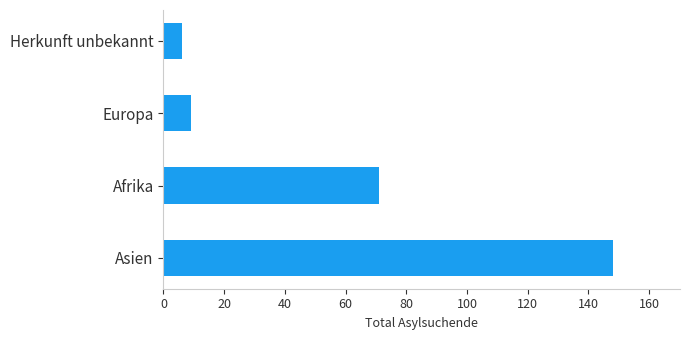

At which category does the chart reach its minimum across all series?

Herkunft unbekannt